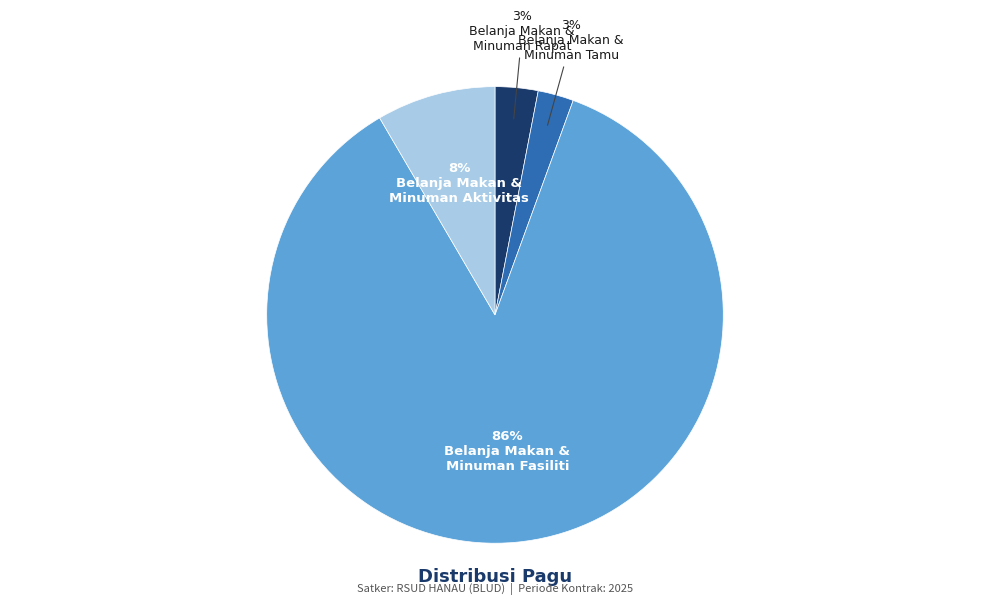

To the nearest percent, what is the average slice percentage?

25%